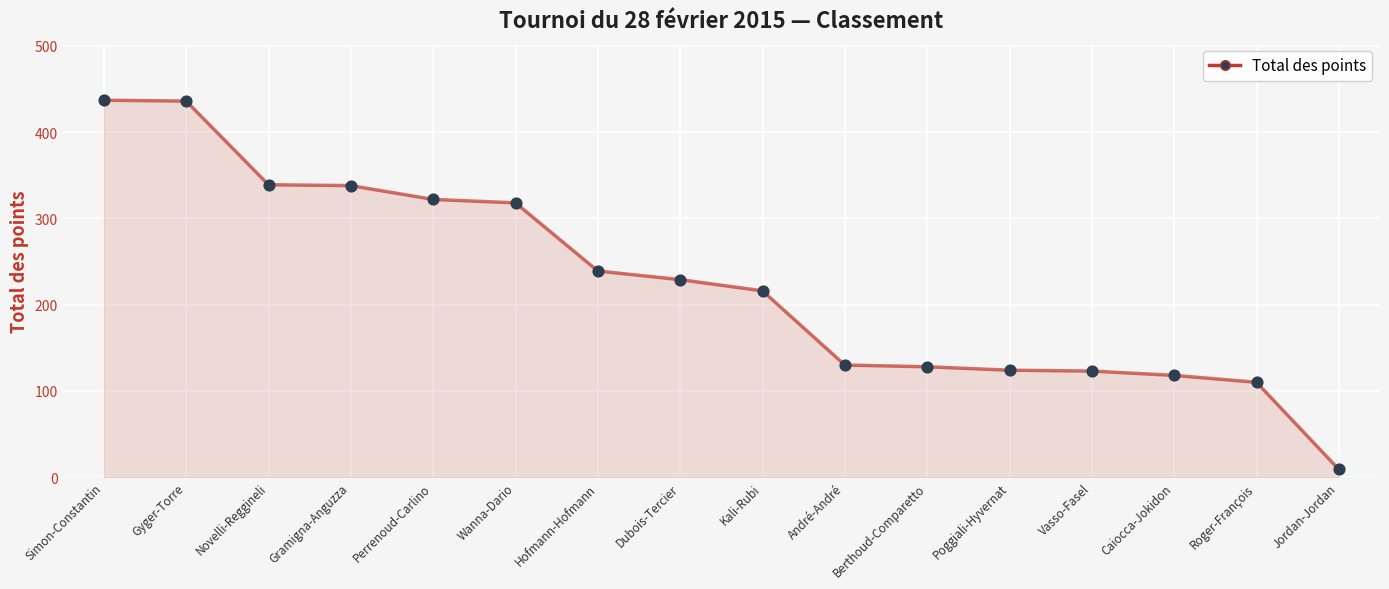

What is the change in value from Hofmann-Hofmann to Roger-François?

-129